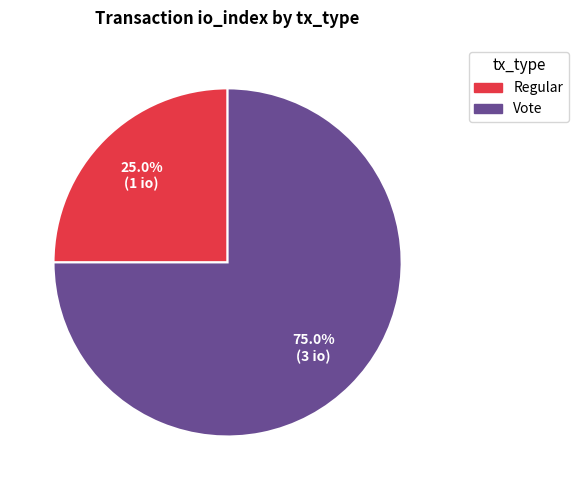

How many slices are in this pie chart?

2